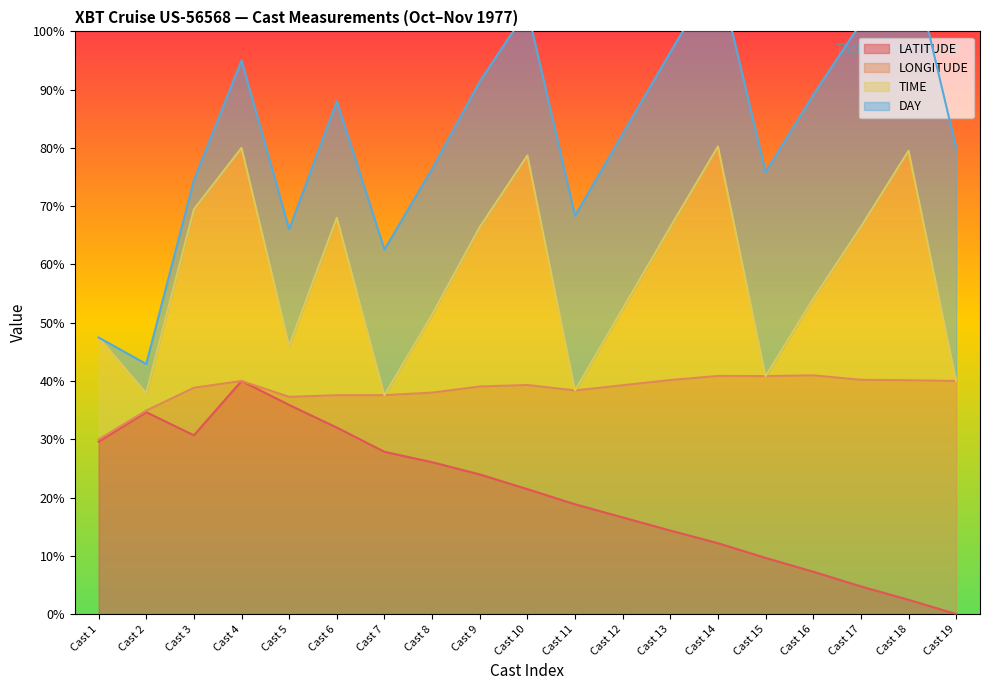

What is the difference between the highest and lowest values at Cast 18?

77.1